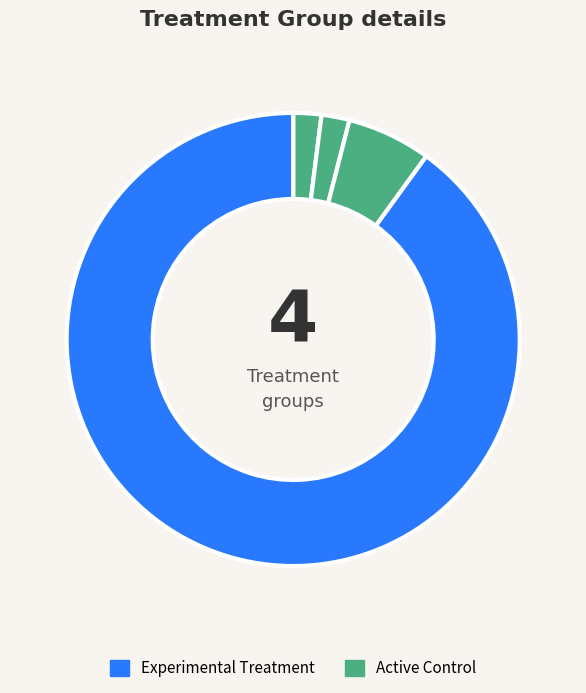

How many slices are in this pie chart?

4